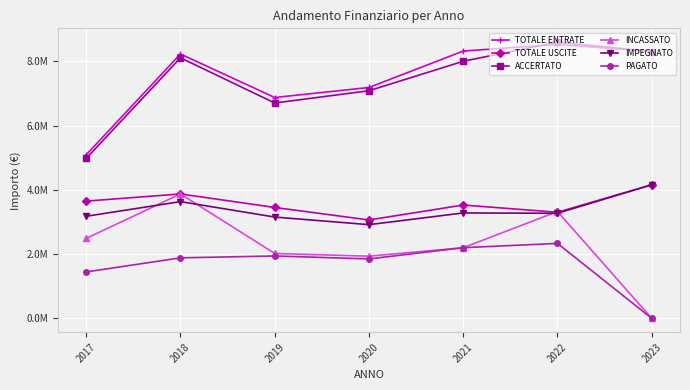

True or false: TOTALE USCITE and IMPEGNATO intersect in this chart.

False